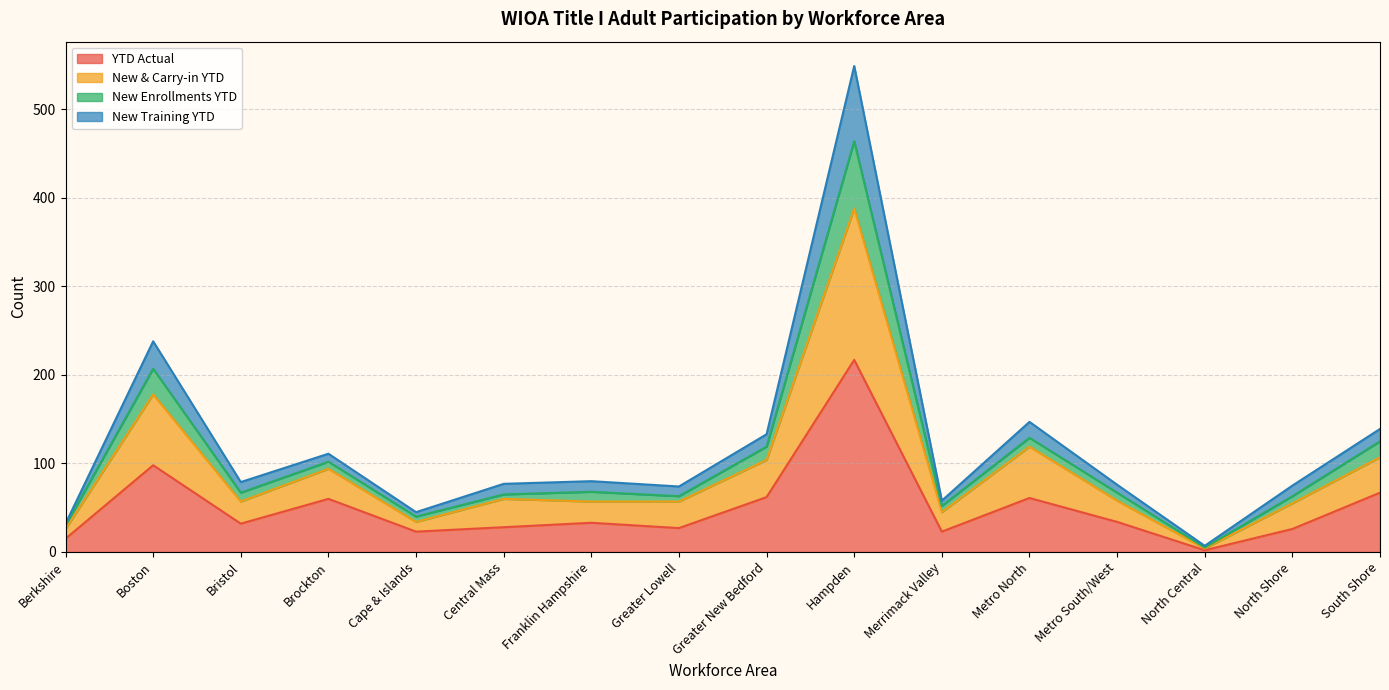

What is the approximate value of YTD Actual at Hampden?

217